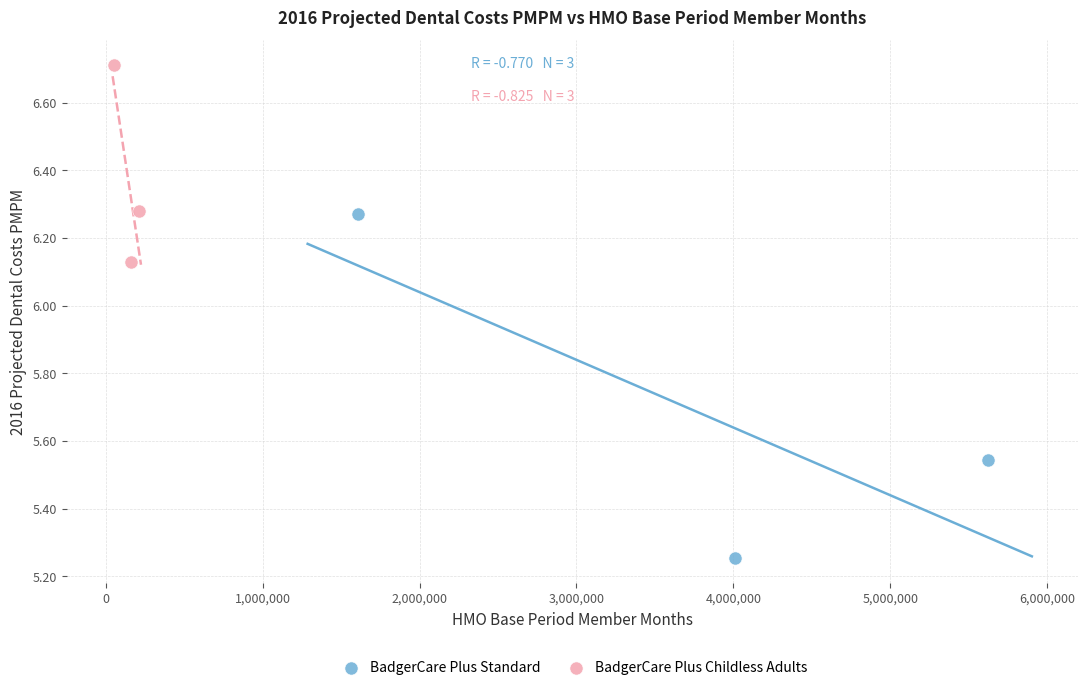

Which series has the widest spread of Y values?

BadgerCare Plus Standard